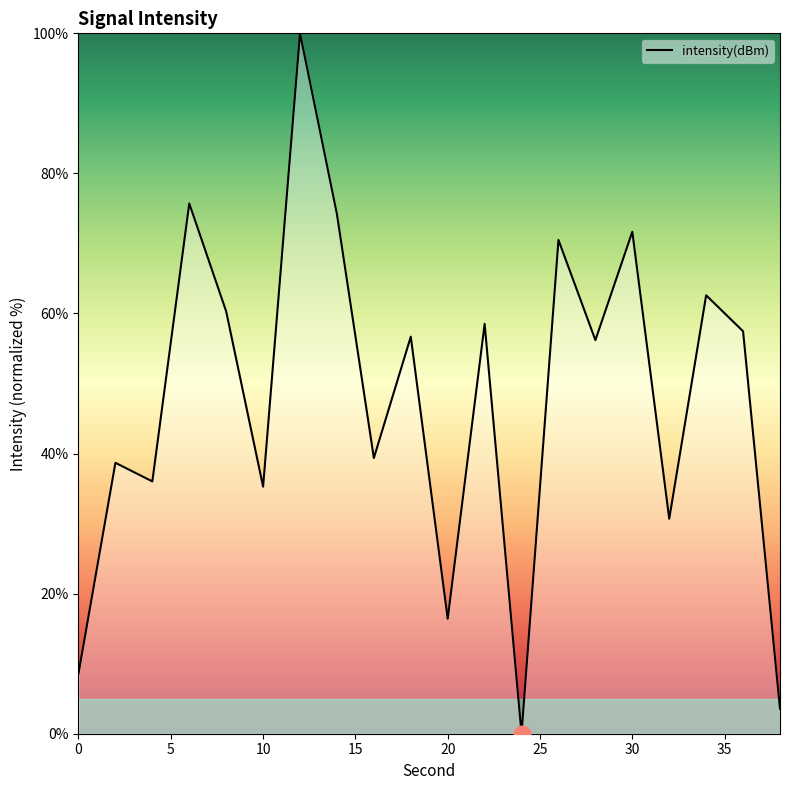

What is the difference between the maximum and minimum values?

100.0